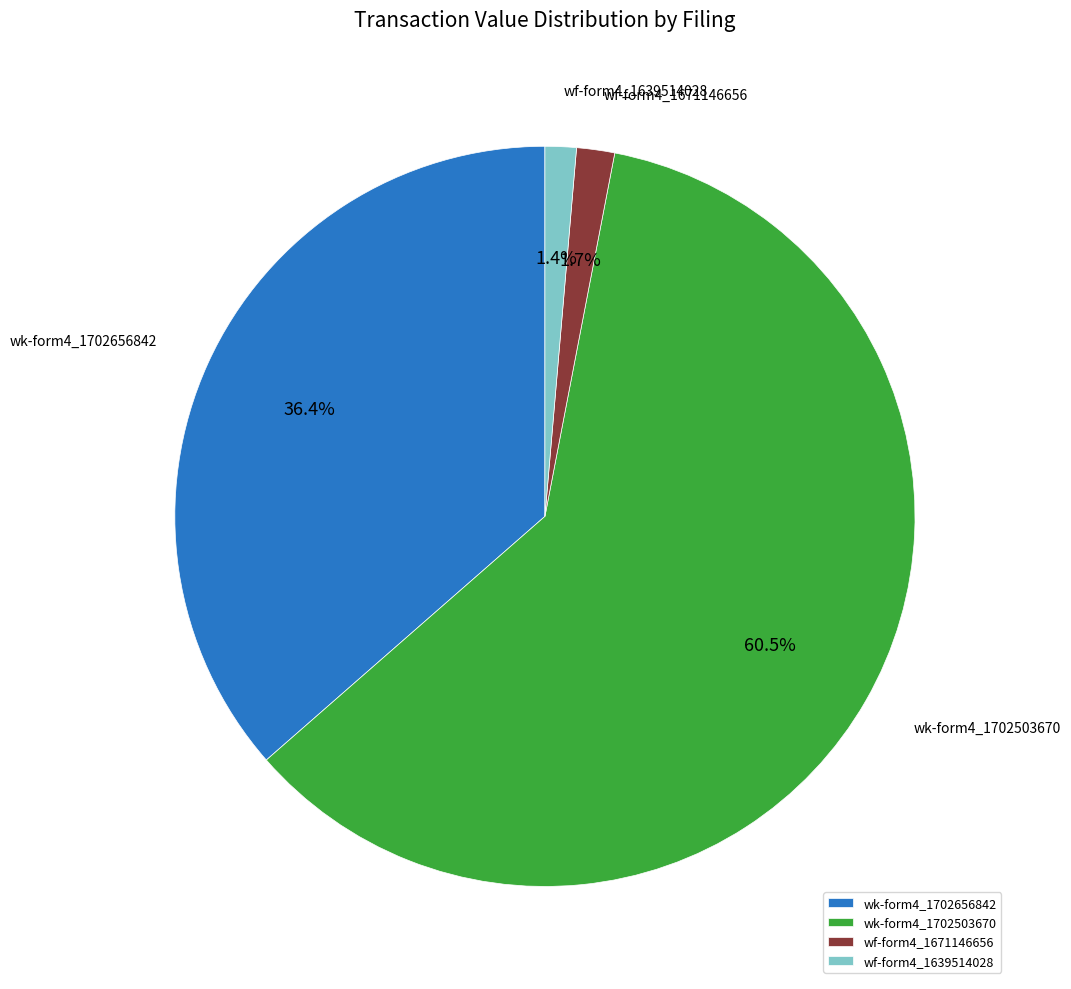

Which category has the biggest portion of the pie?

wk-form4_1702503670